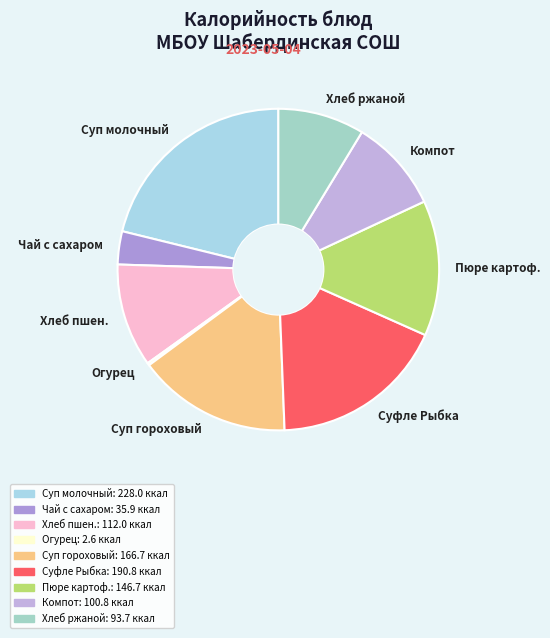

Does any single category account for the majority?

No